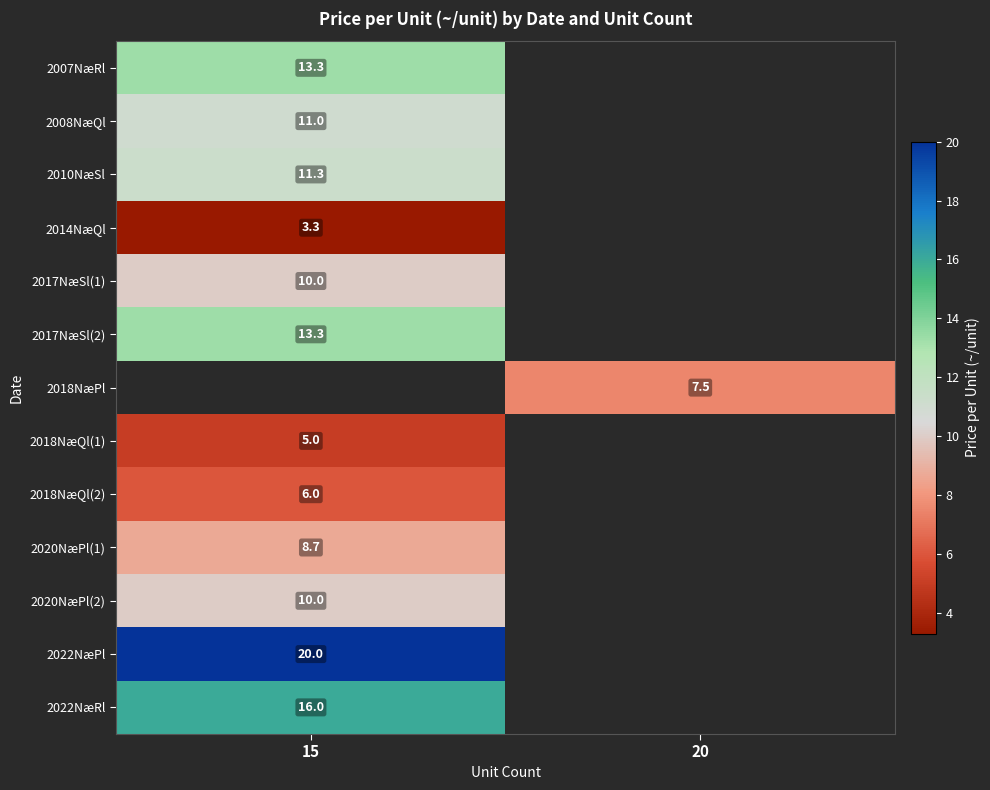

At which category does the chart reach its minimum across all series?

15